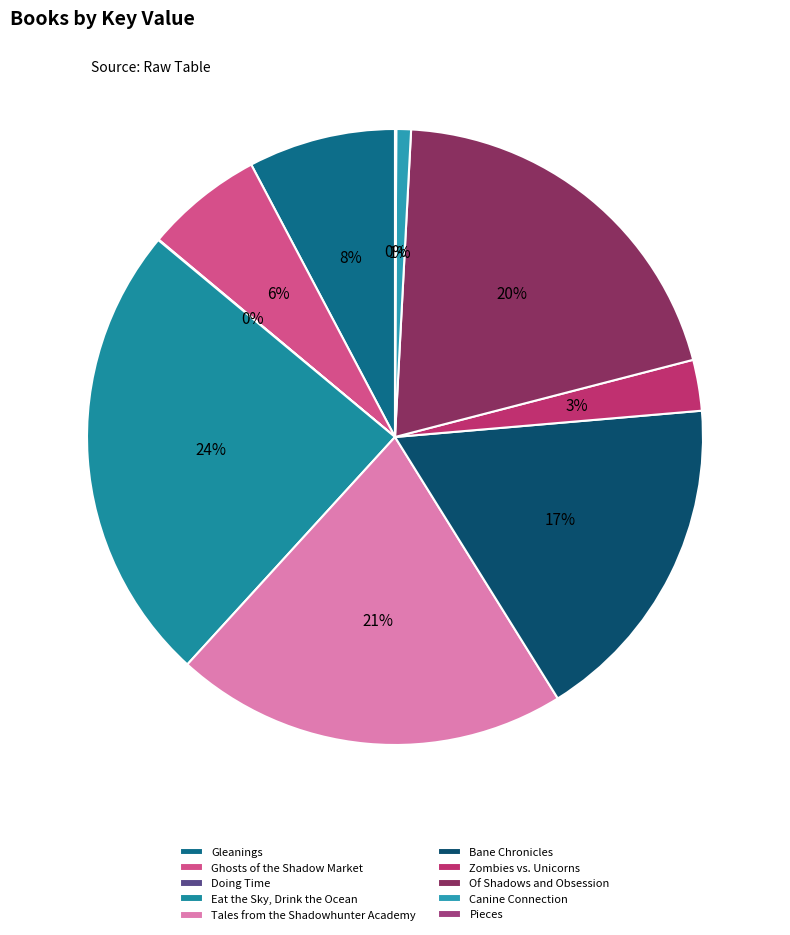

True or false: Eat the Sky, Drink the Ocean accounts for 24% of the total.

True